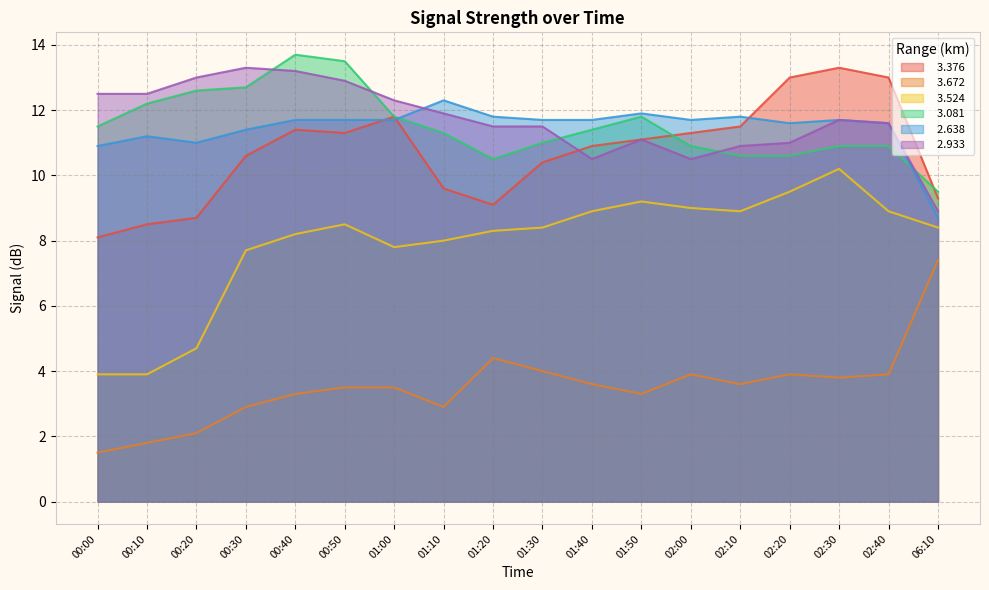

What is the difference between the highest and lowest values at 01:00?

8.8